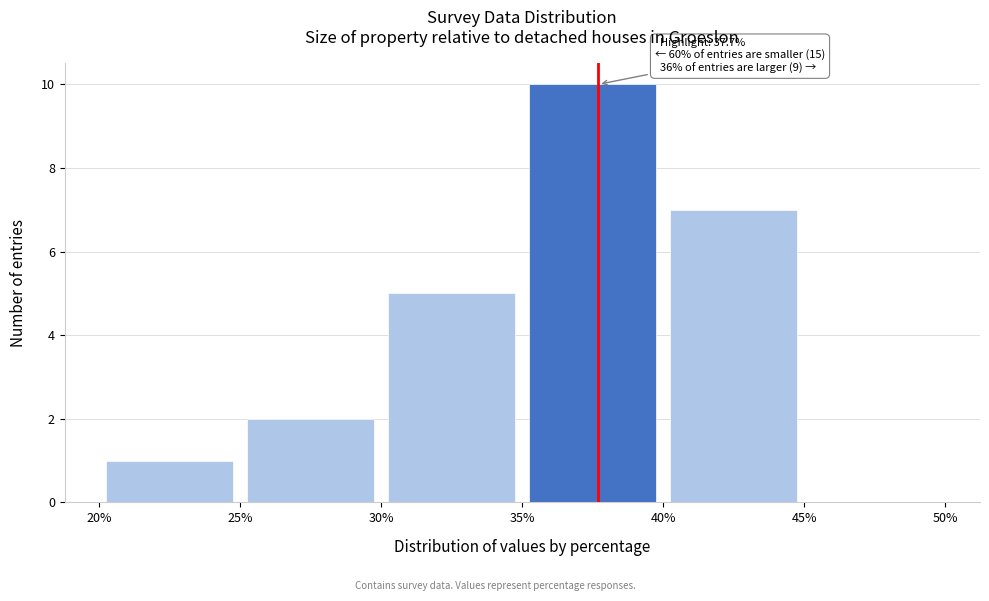

Which range on the x-axis has the tallest bar?

35% to 40%